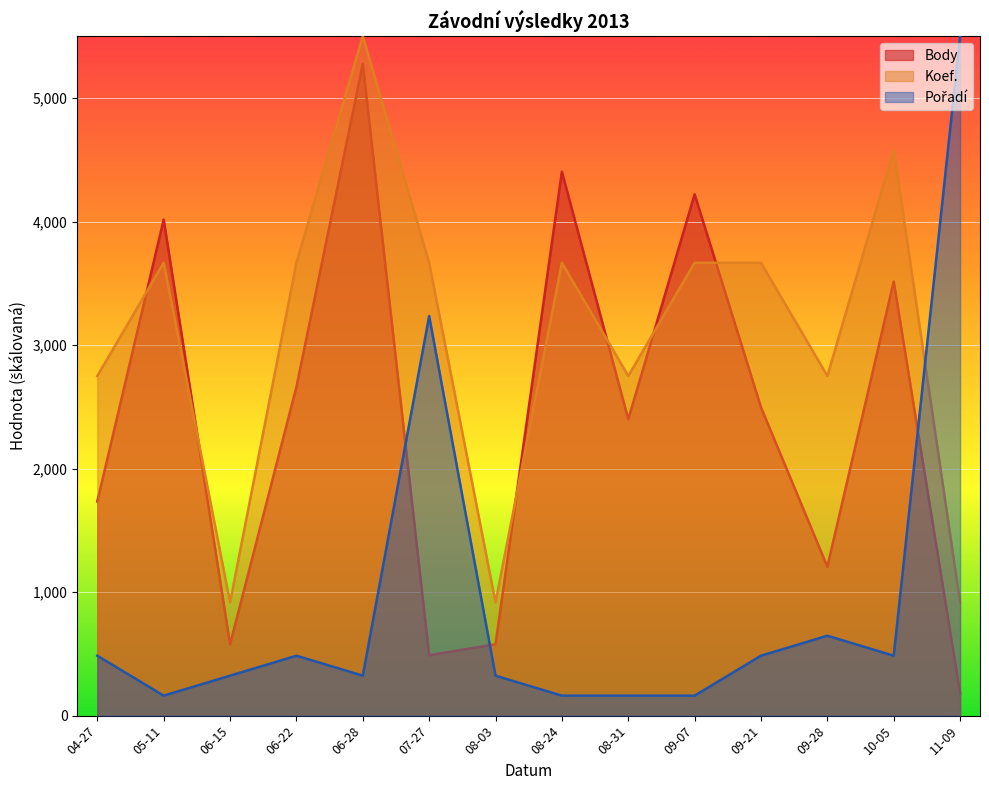

How many categories are shown in the chart?

14